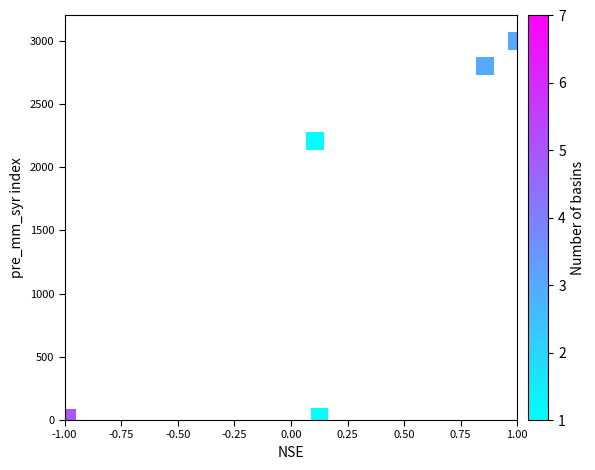

What Y value in the scatter plot is closest to 1500?

2209.4